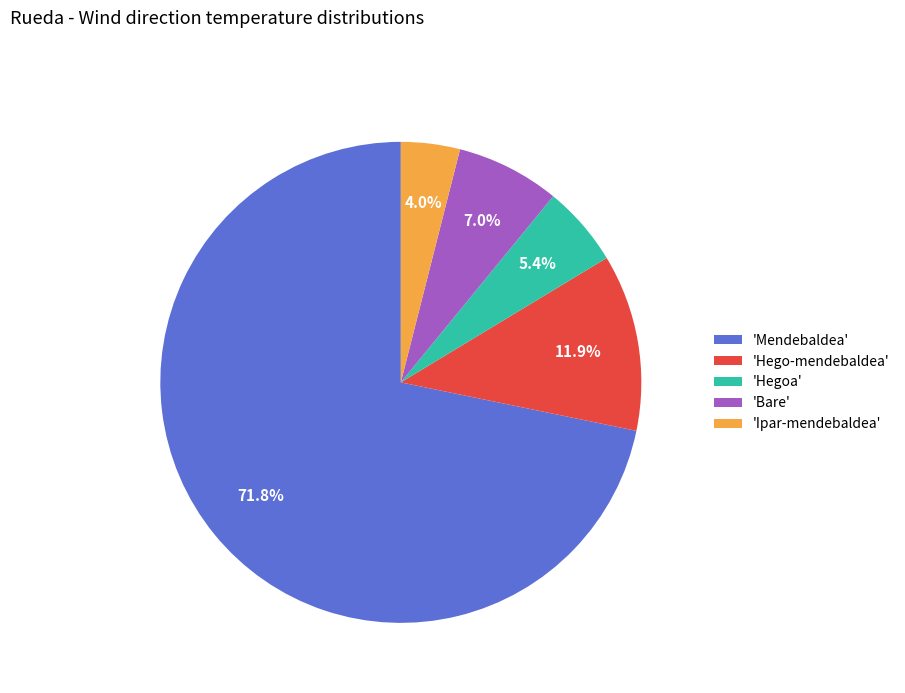

Is there any slice that represents more than half of the pie?

Yes